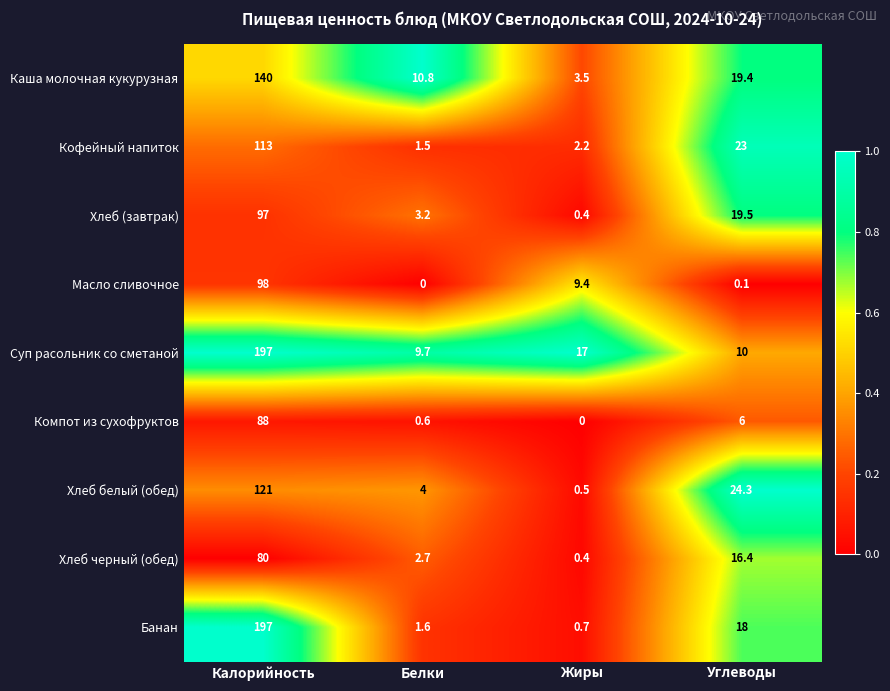

List the labels in order of Хлеб белый (обед) value, largest first.

Калорийность, Углеводы, Белки, Жиры